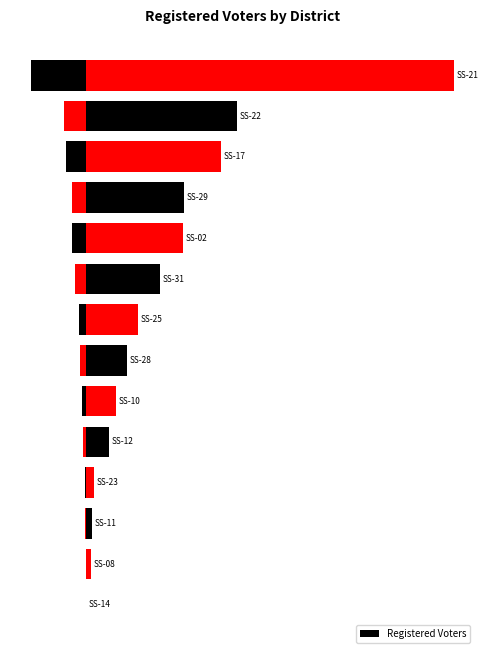

What is the sum of all values?

219761